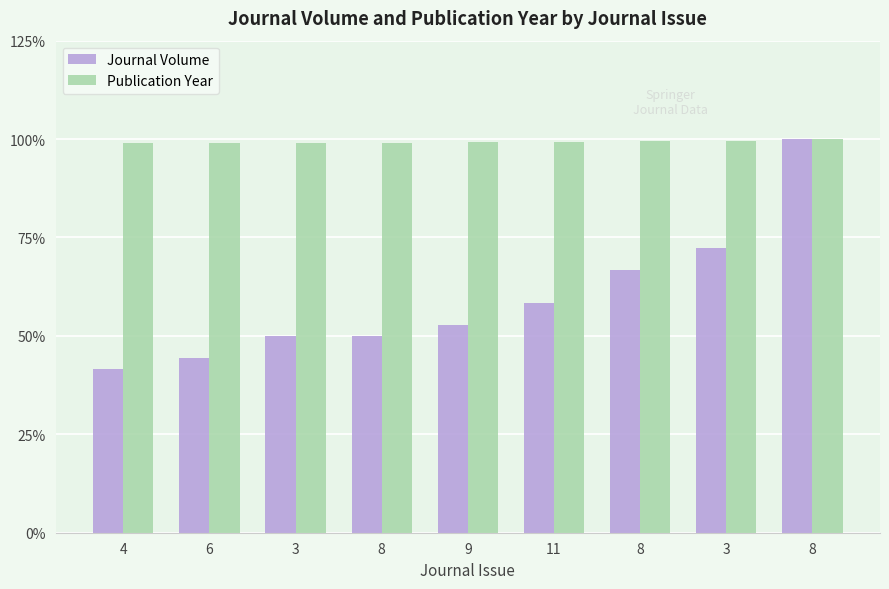

The Publication Year series shows 155.5 at 3. True or false?

False